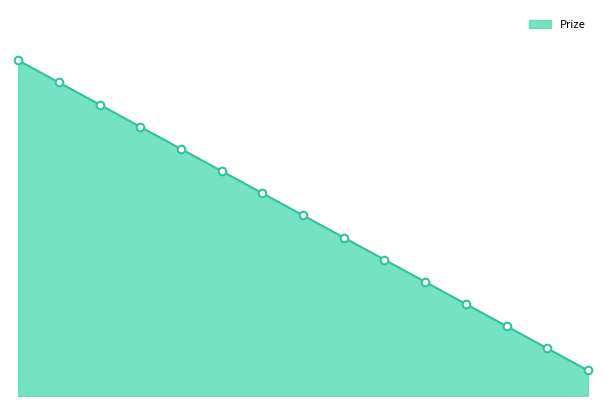

Which has a higher value, 7 or 5?

5